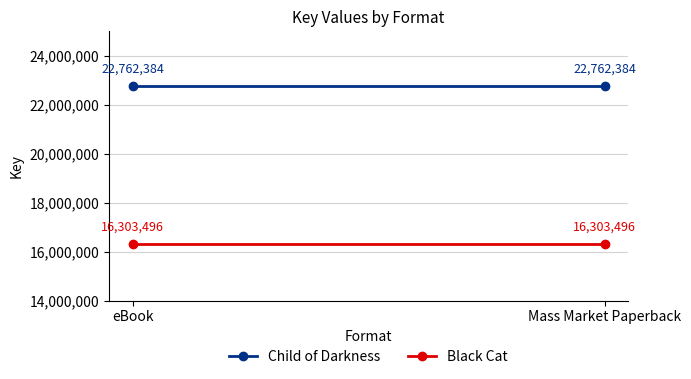

How many lines are shown in the chart?

2